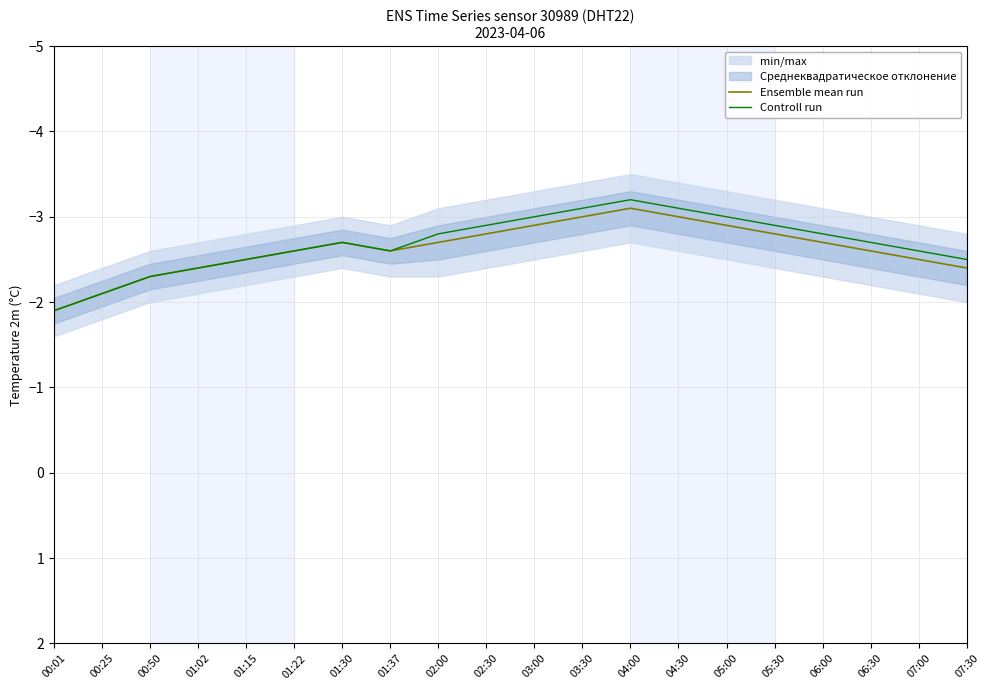

How many lines are shown in the chart?

2